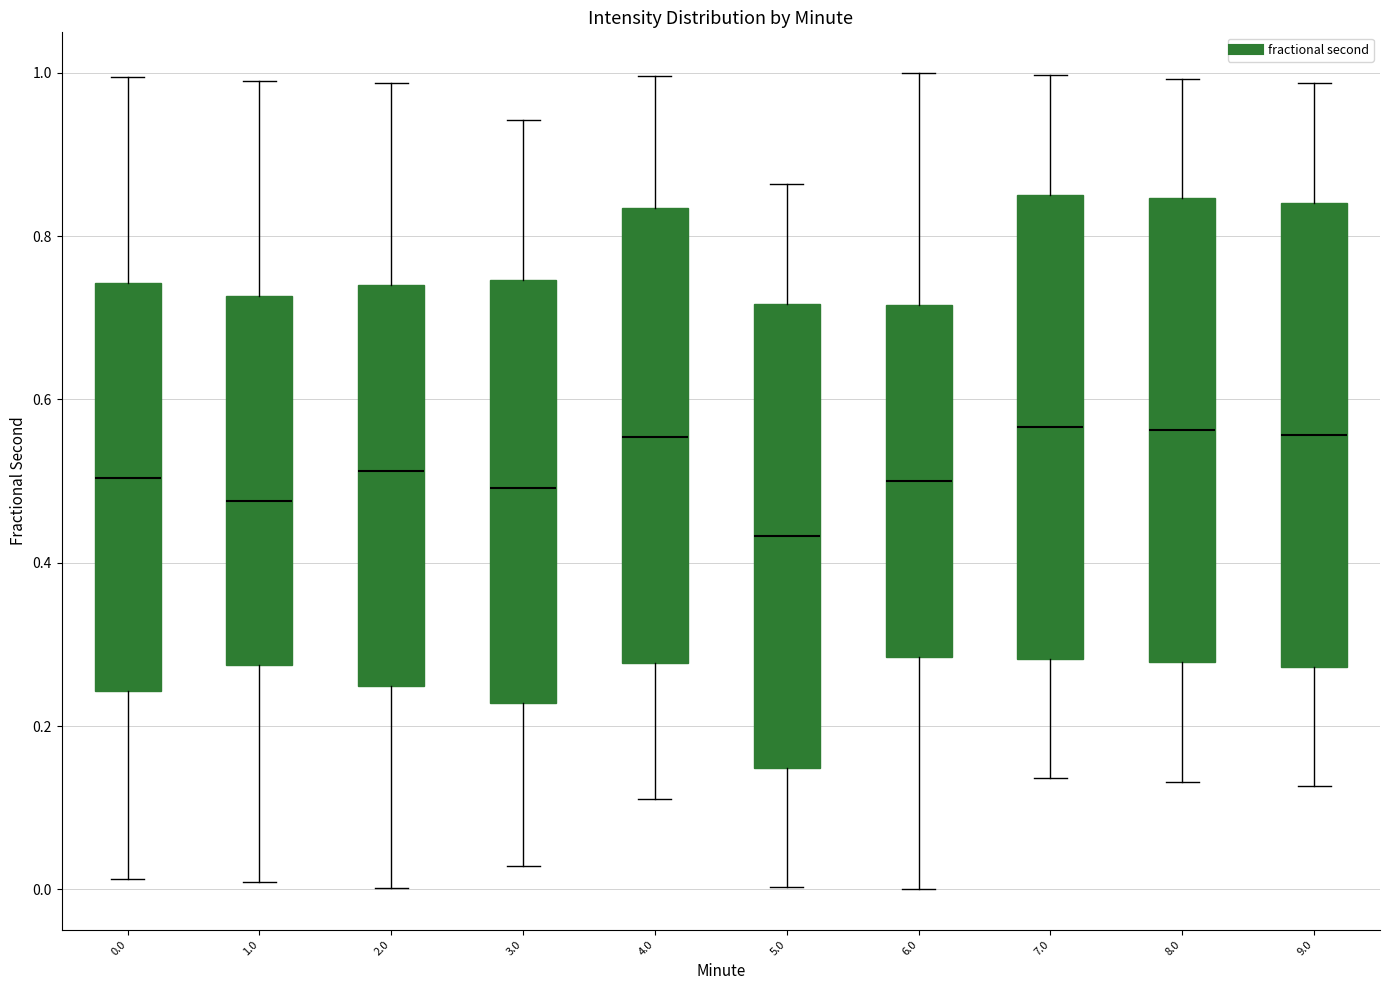

Where is the lower edge of the box at x = 1.0 on the y-axis? The values are not printed on the chart, so give them approximately, as read against the axis.

0.28